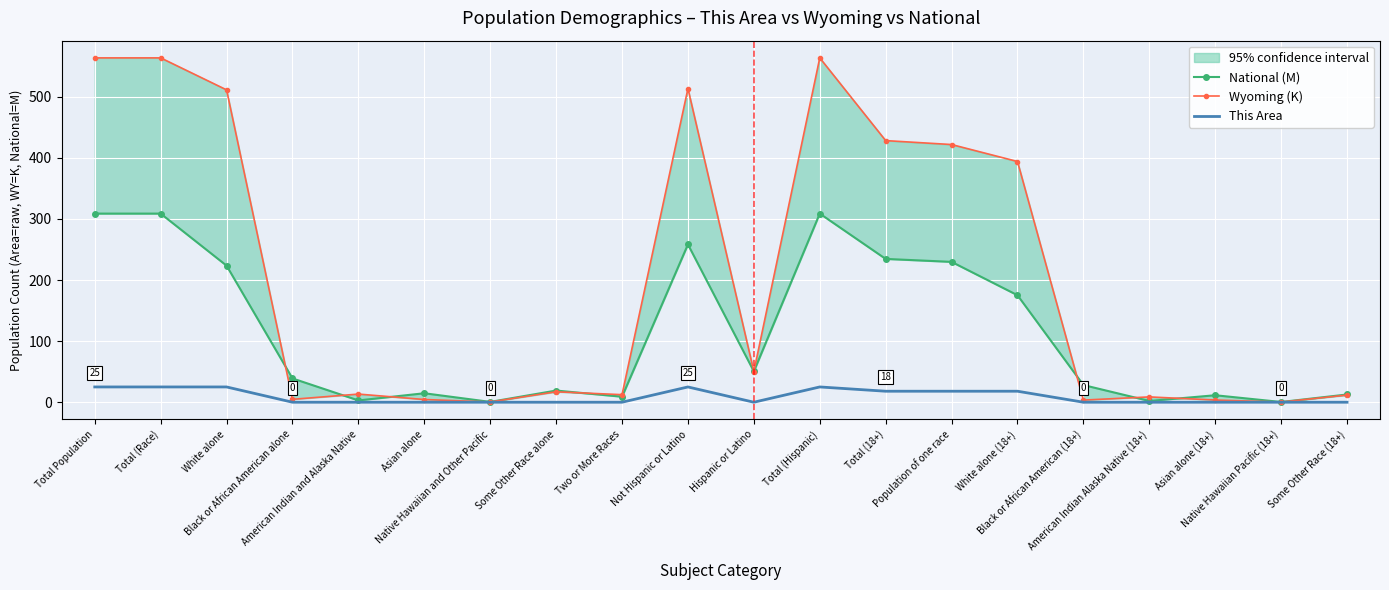

Which series has the largest total across all categories?

Wyoming (K)